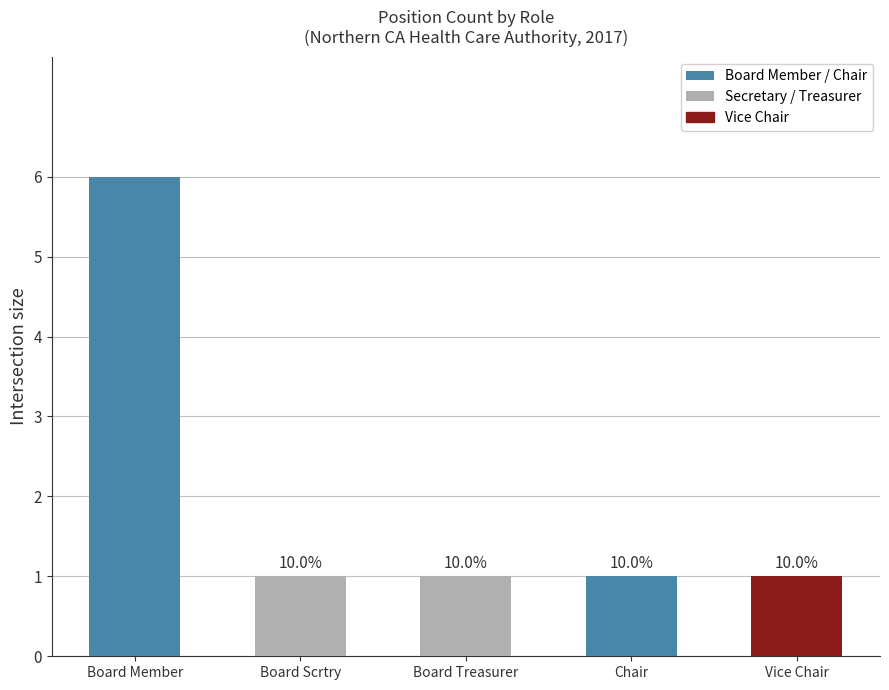

List the labels in order of value, smallest first.

Board Scrtry, Board Treasurer, Chair, Vice Chair, Board Member